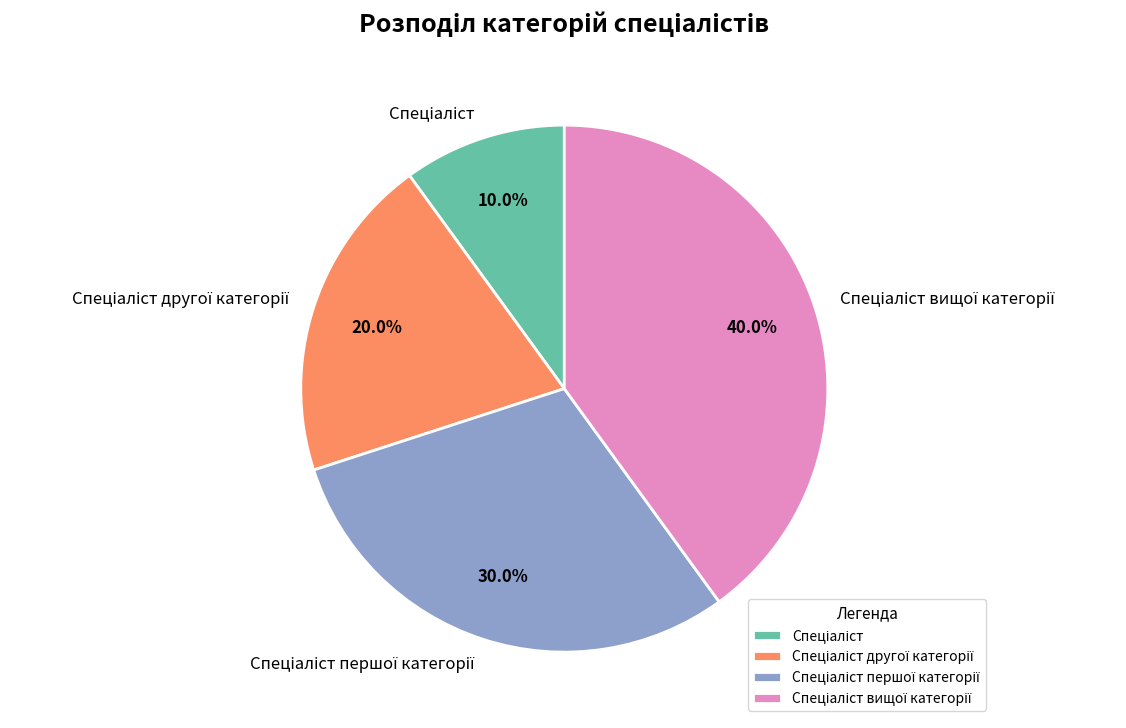

Does any single category account for the majority?

No